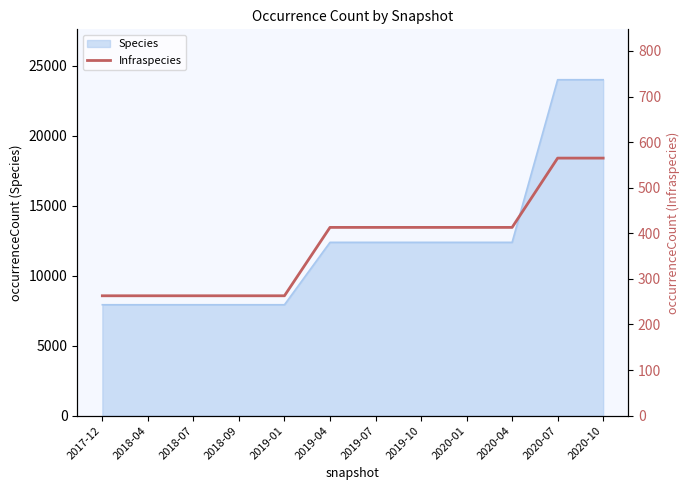

Where does the data first go above 413?

2020-07